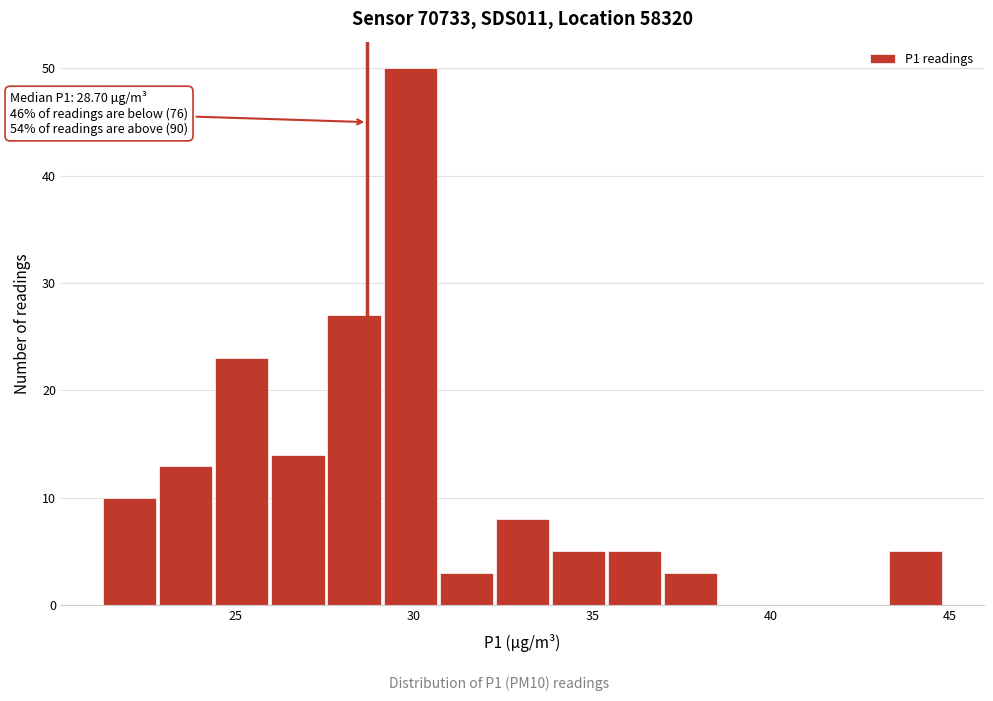

Read against the x-axis, roughly where is the centre of the tallest bar?

30.0